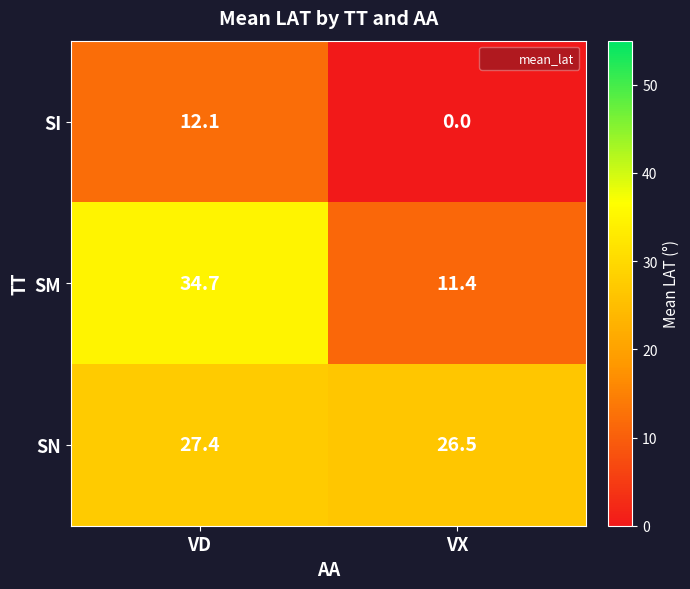

At which category does the chart reach its peak across all series?

VD